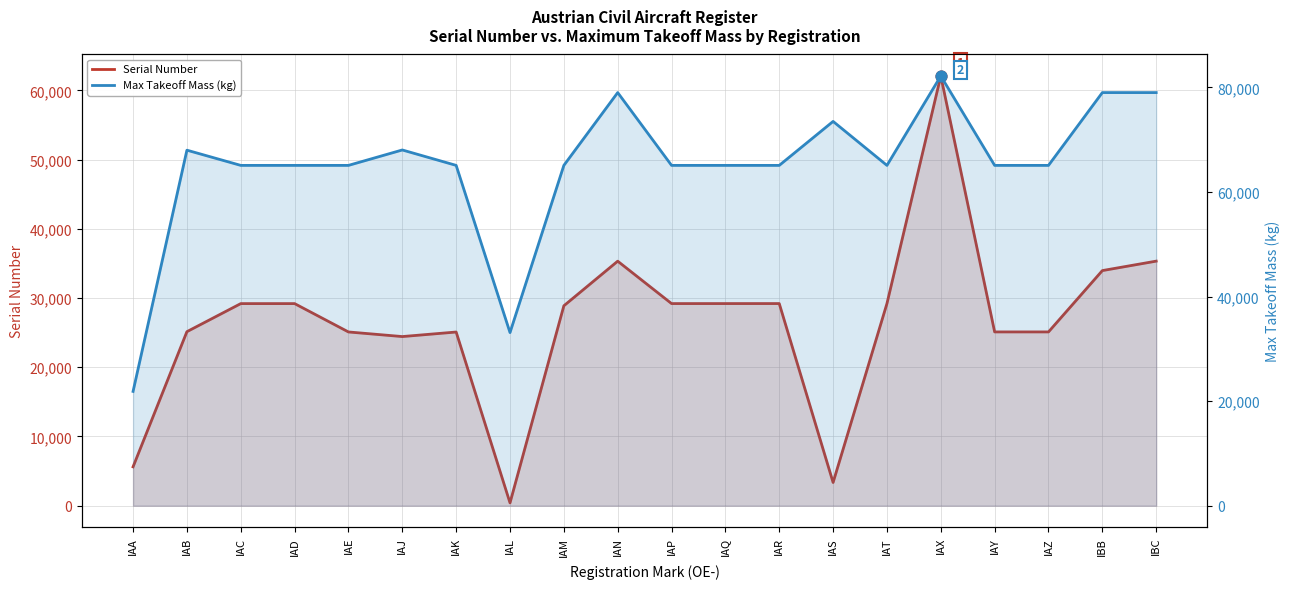

What is the total value across all series at IAK?

90187